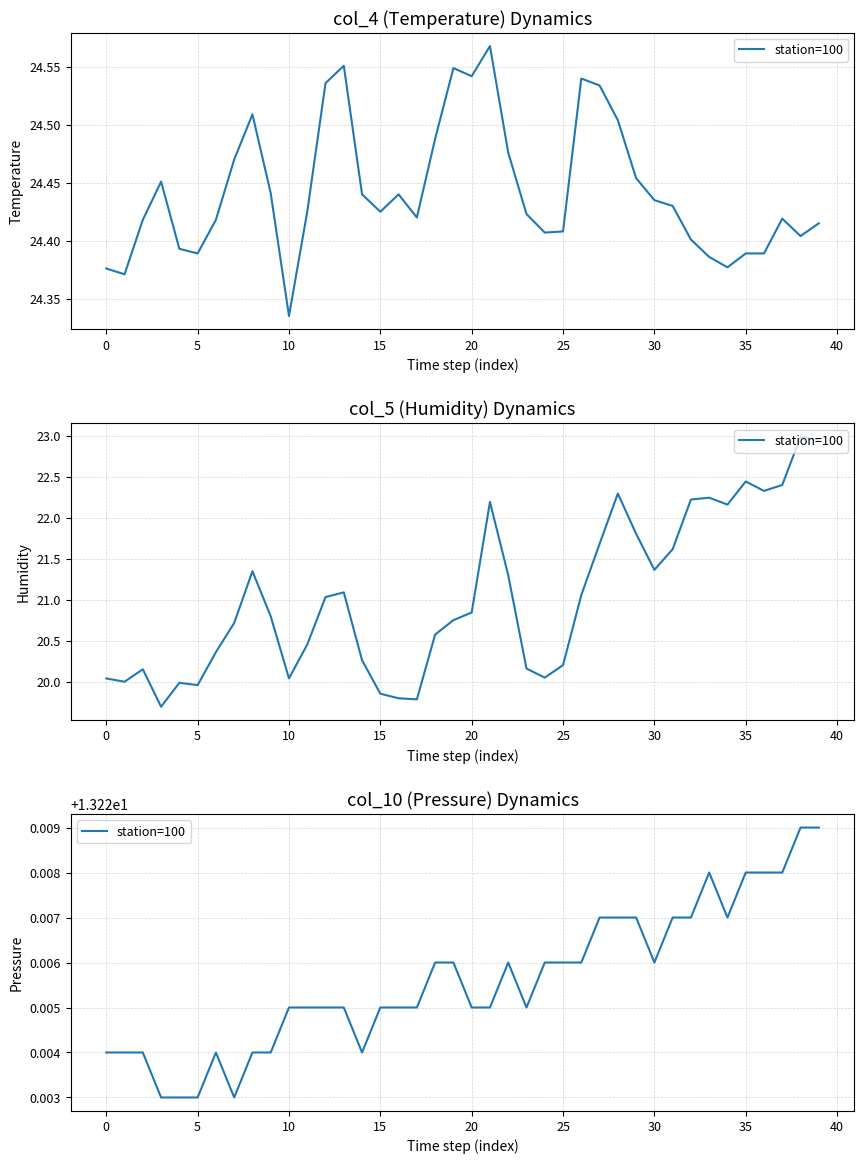

How many data points does each series have?

40